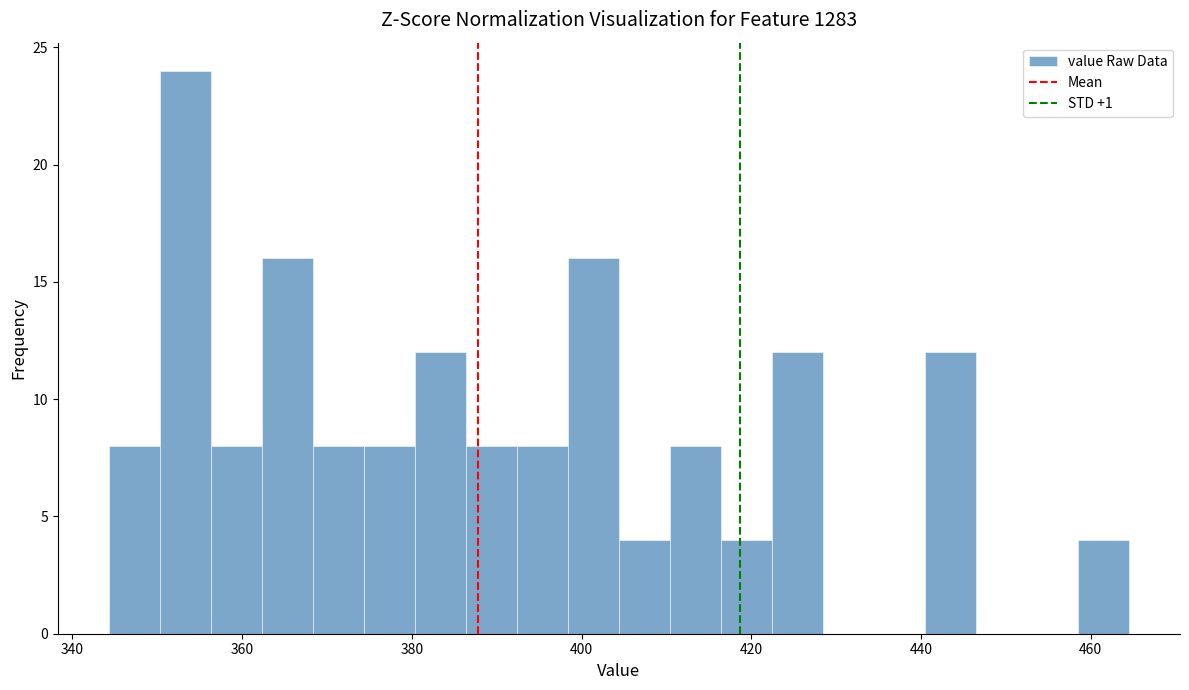

Read against the x-axis, roughly where is the centre of the tallest bar?

354